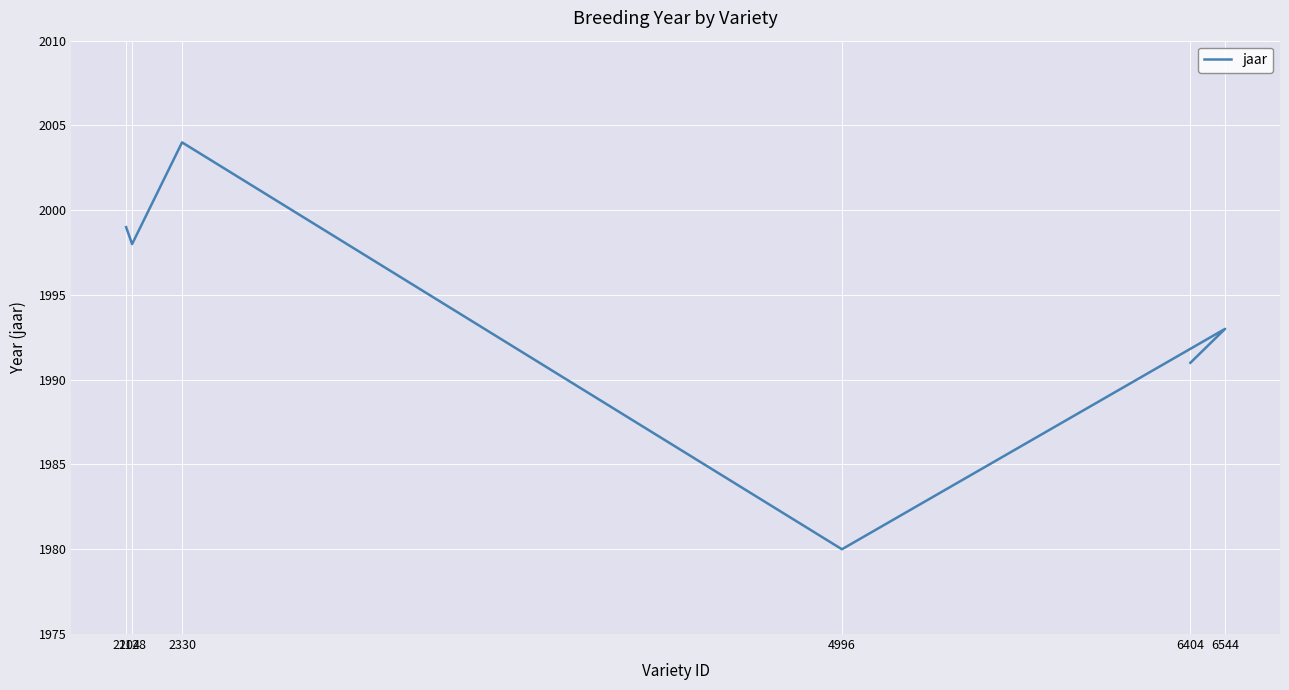

How many points are lower than both their immediate neighbors (excluding endpoints)?

2